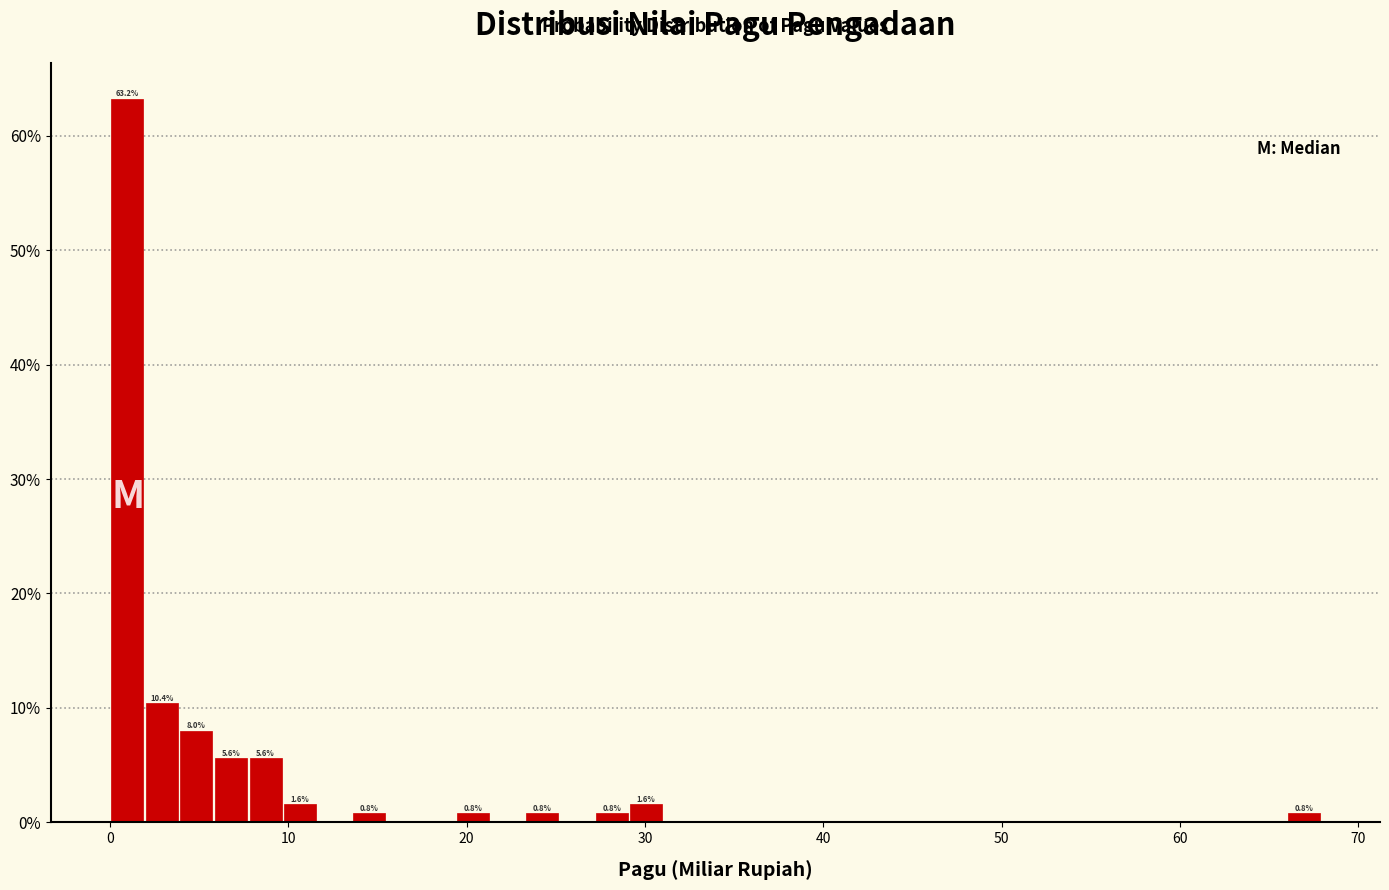

Read against the x-axis, roughly where is the centre of the tallest bar?

1